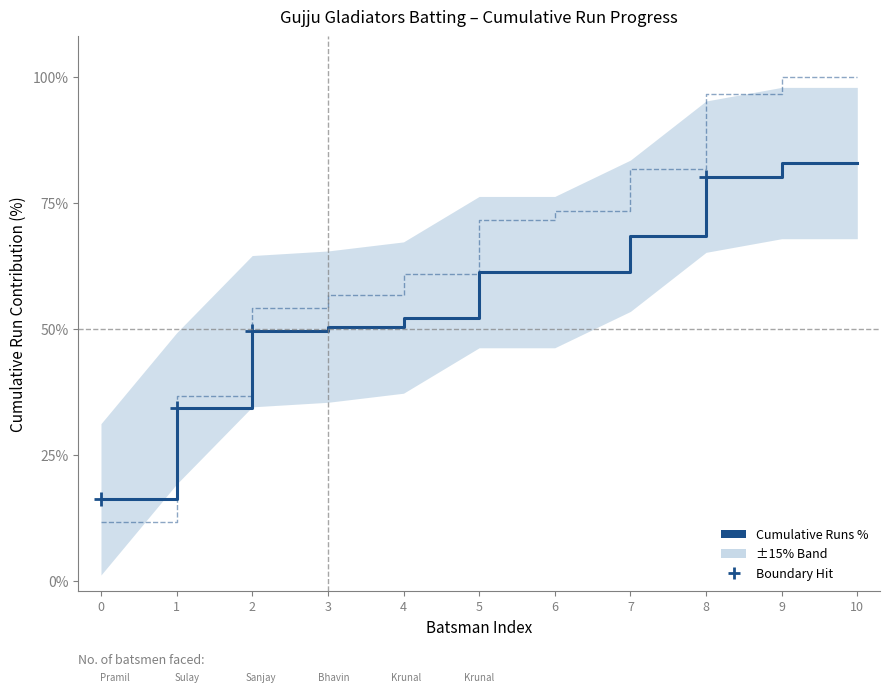

Reading right to left, transcribe all the data shown in this chart.

Cumulative Runs %: 10=82.9	9=82.9	8=80.2	7=68.5	6=61.3	5=61.3	4=52.3	3=50.5	2=49.5	1=34.2	0=16.2
Cumulative Balls %: 10=100.0	9=100.0	8=96.7	7=81.7	6=73.3	5=71.7	4=60.8	3=56.7	2=54.2	1=36.7	0=11.7